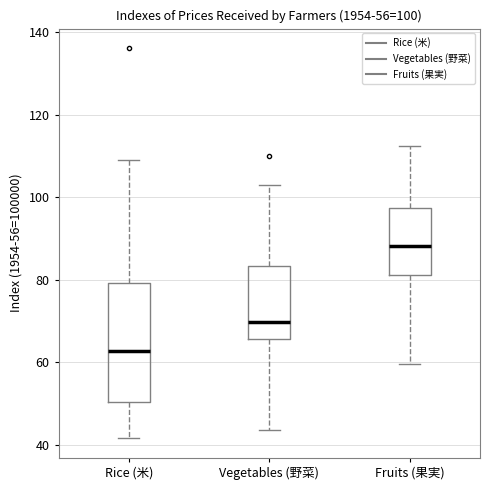

Comparing the boxes themselves (not the whiskers), which one is the tallest?

Rice (米)